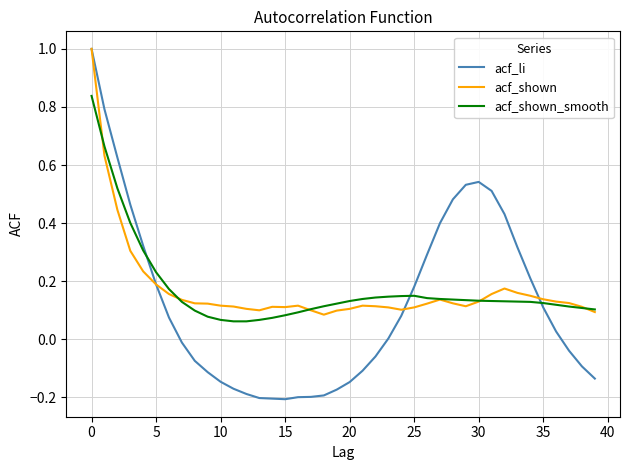

What is the greatest value displayed?

1.0